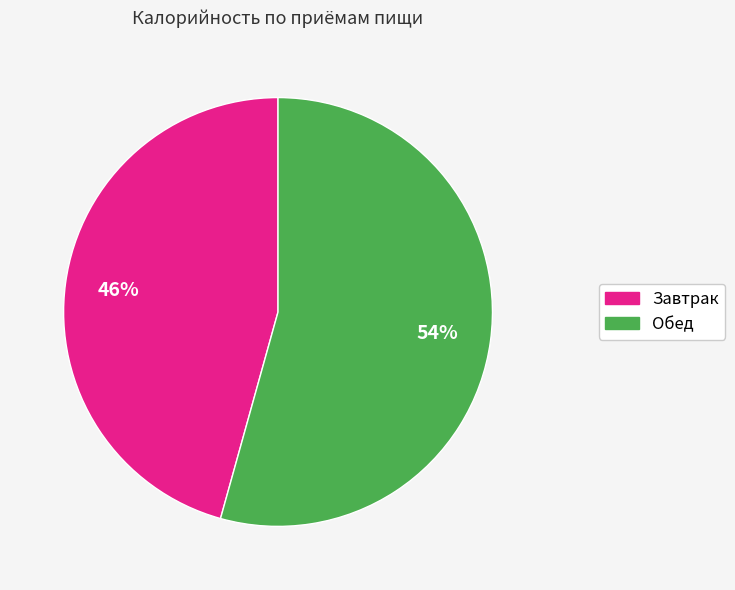

How many segments does this pie chart have?

2